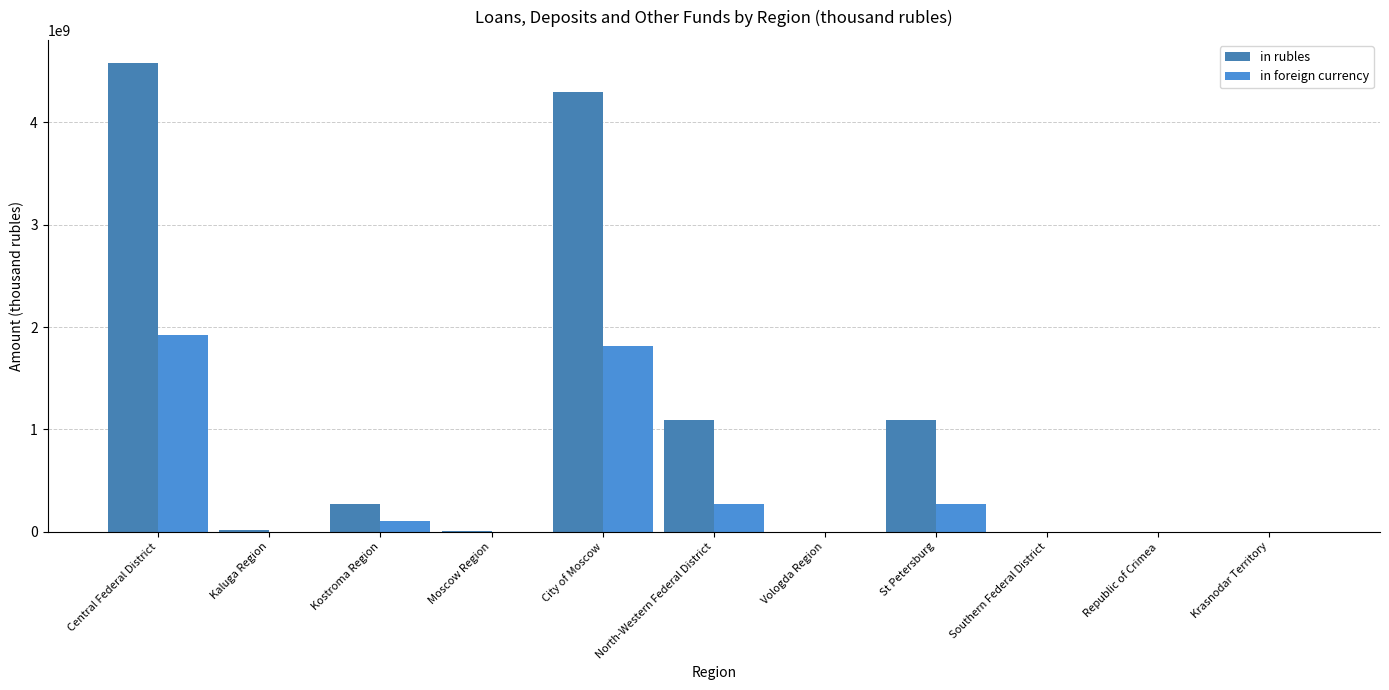

List the labels in order of in rubles value, smallest first.

Krasnodar Territory, Republic of Crimea, Vologda Region, Southern Federal District, Moscow Region, Kaluga Region, Kostroma Region, St Petersburg, North-Western Federal District, City of Moscow, Central Federal District